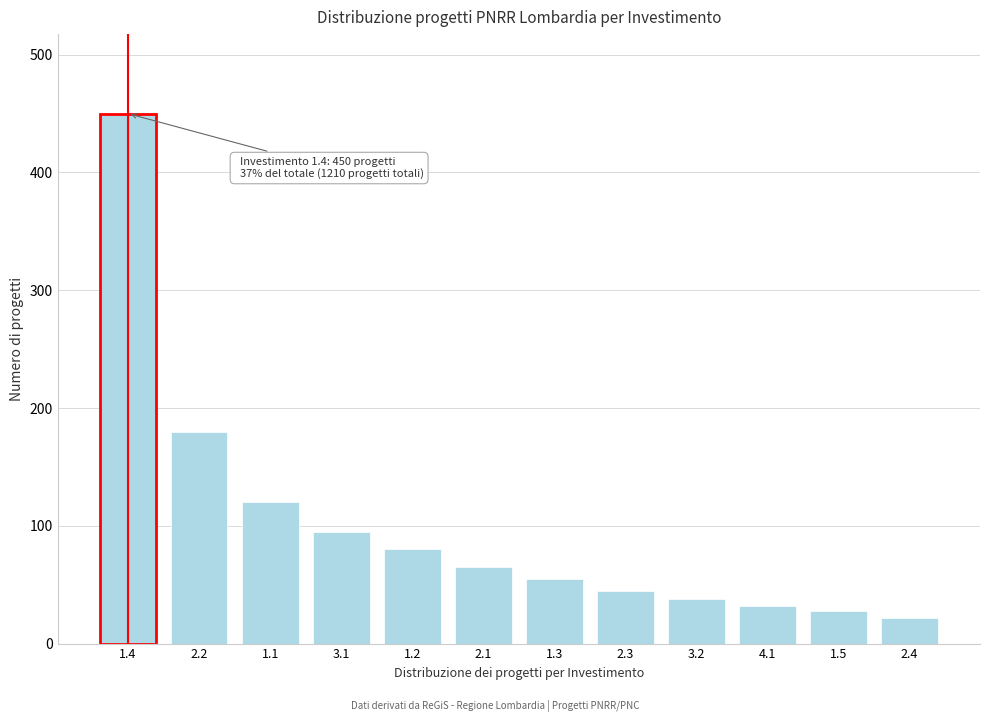

Reading left to right, transcribe all the data shown in this chart.

450	180	120	95	80	65	55	45	38	32	28	22